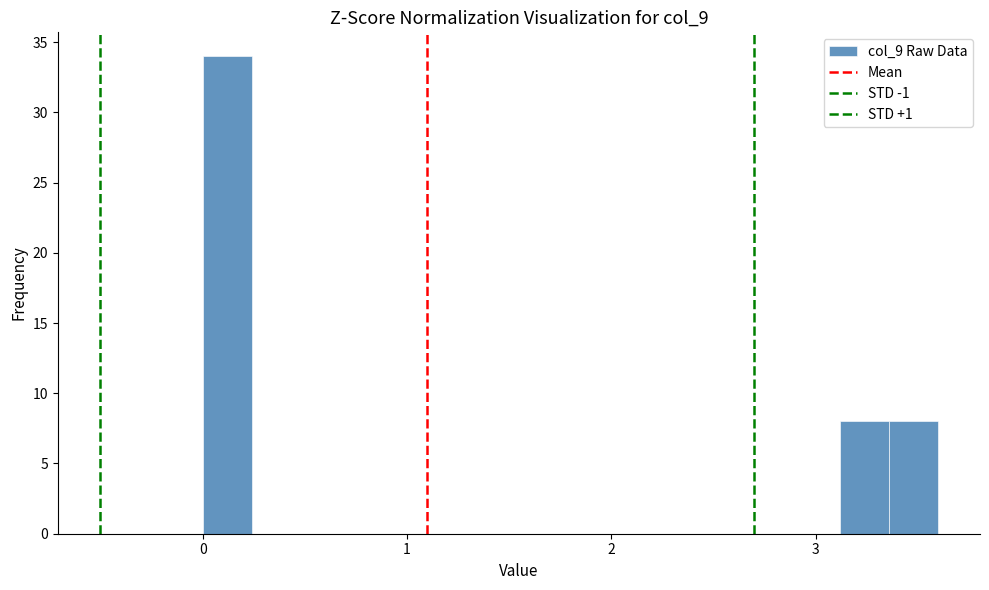

Read against the x-axis, roughly where is the centre of the tallest bar?

0.1